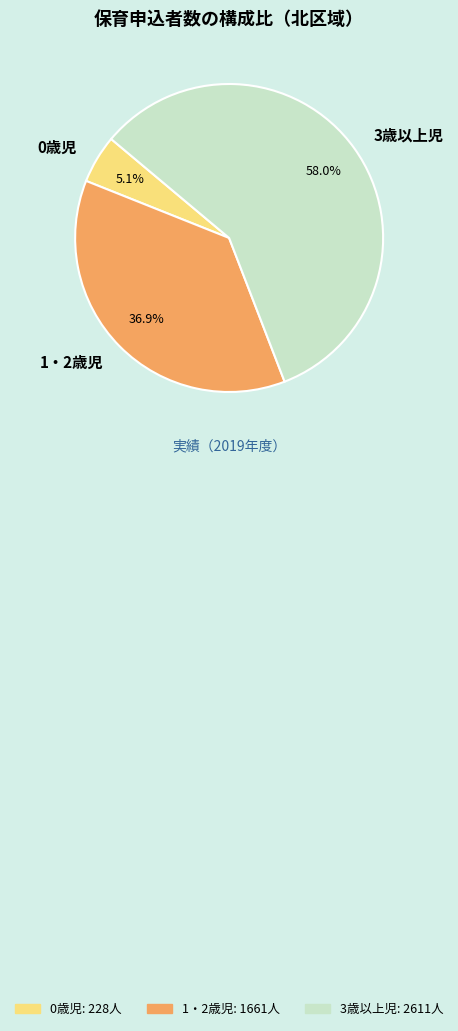

Is there any slice that represents more than half of the pie?

Yes